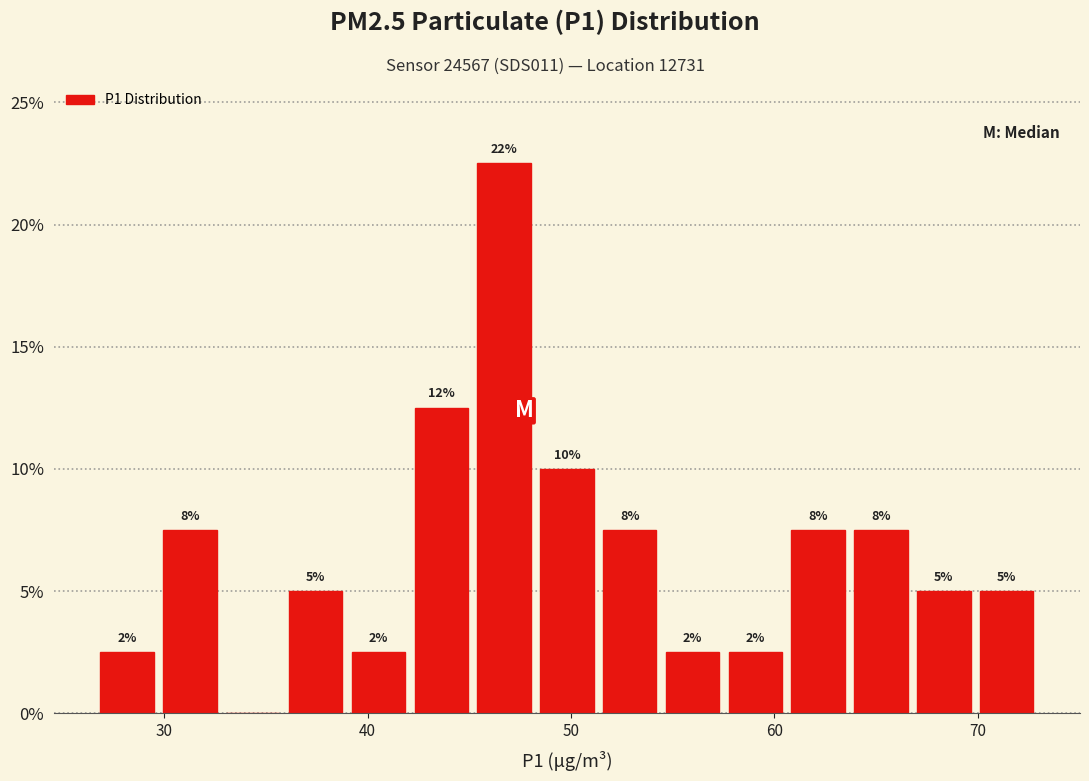

Around what value on the x-axis is the tallest bar? Give the approximate position of its centre, as read against the axis.

47